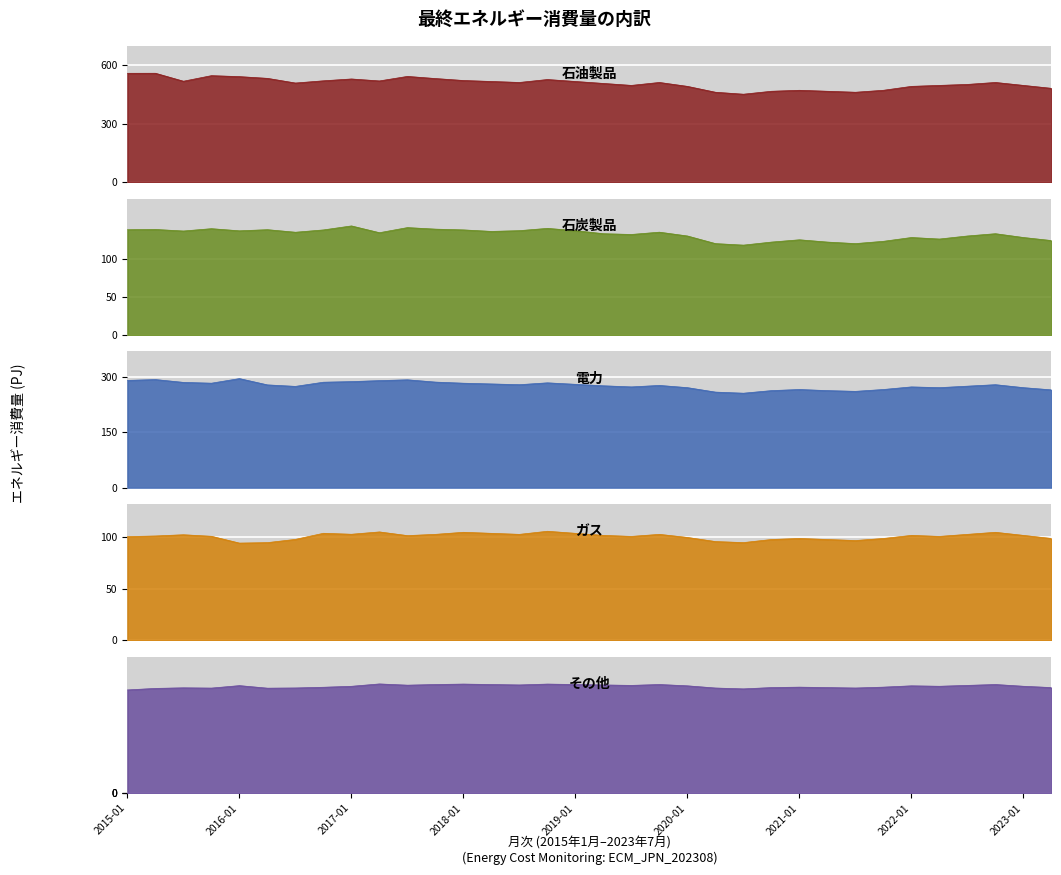

True or false: 石油製品 and その他 cross at least once.

False